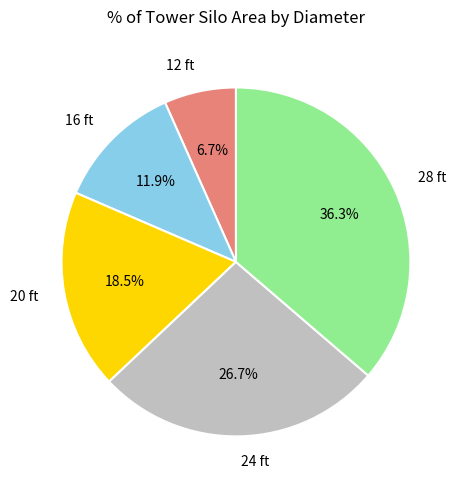

Is 24 ft the majority of the pie?

No